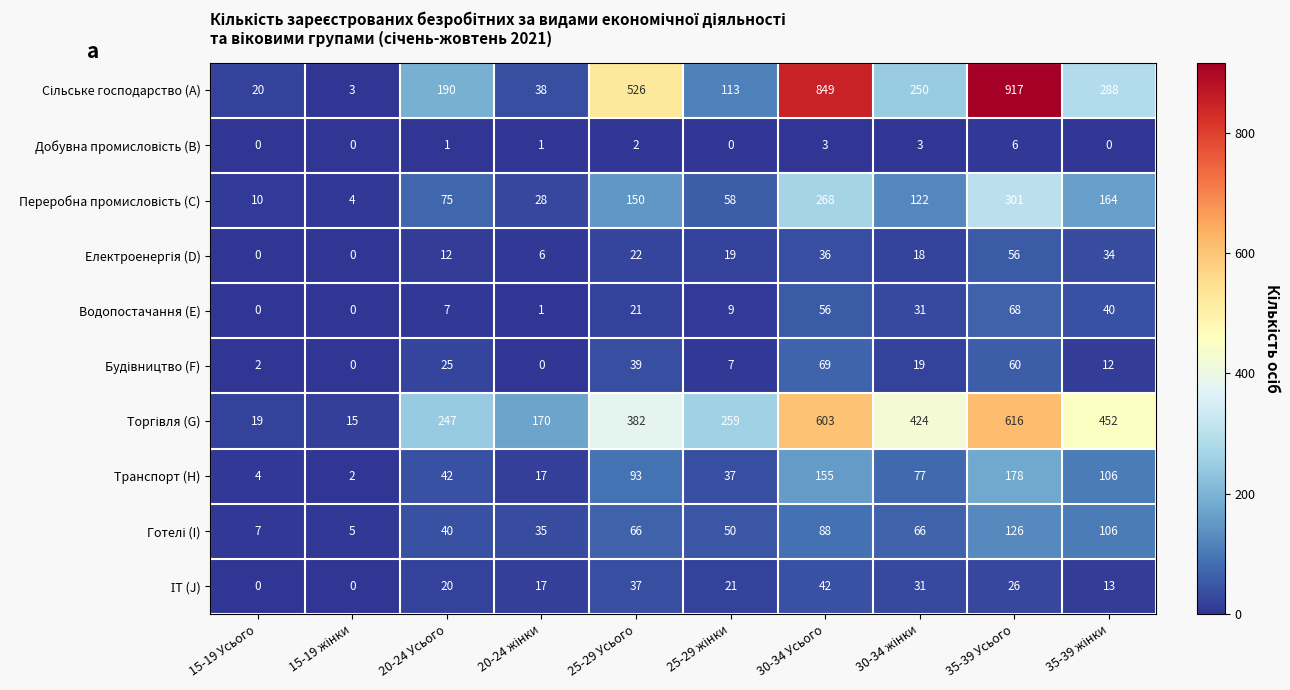

What is the difference between the highest and lowest values at 30-34 Усього?

846